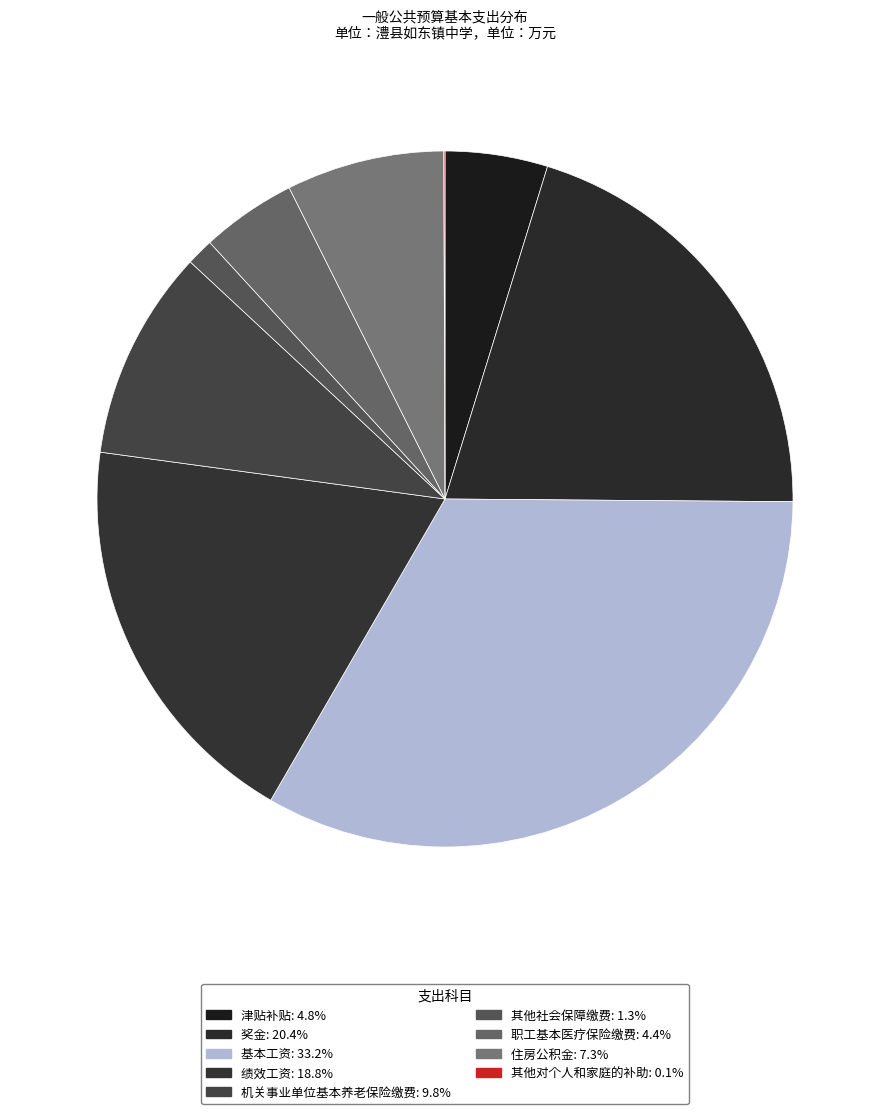

Does 绩效工资 account for over 50% of the chart?

No